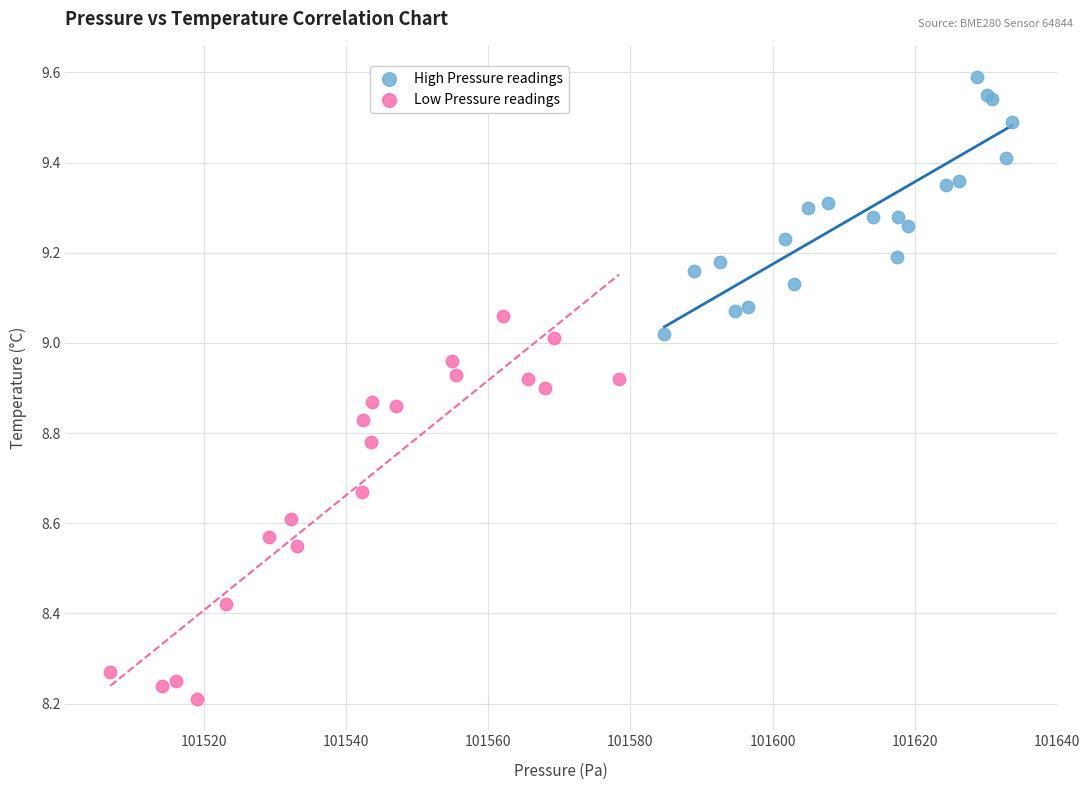

Which series contains the lowest Y value?

Low Pressure readings